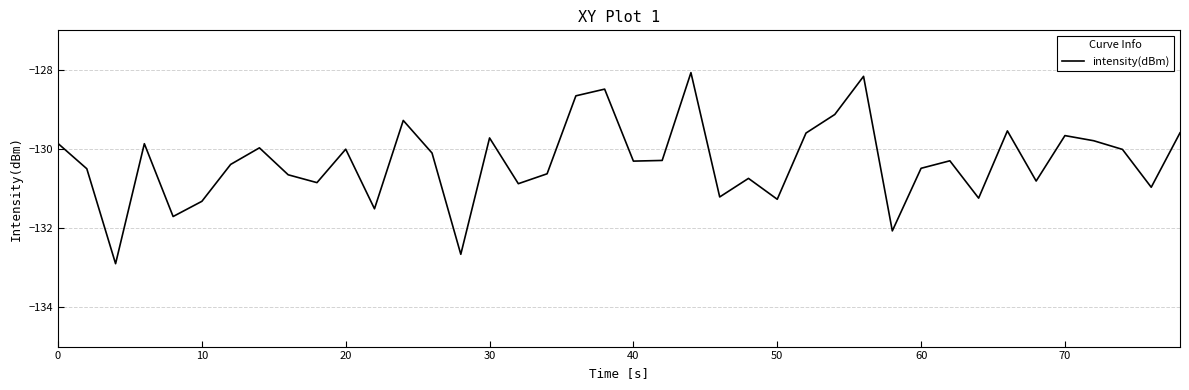

What is the difference between the maximum and minimum values?

4.8